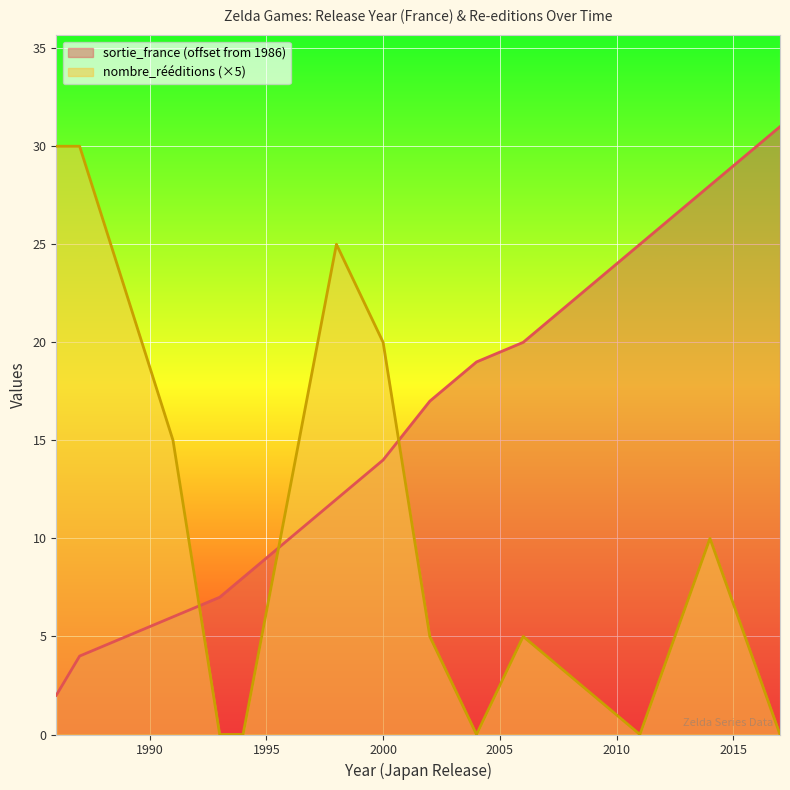

Between 2011 and 2014, which series saw the biggest shift?

nombre_rééditions